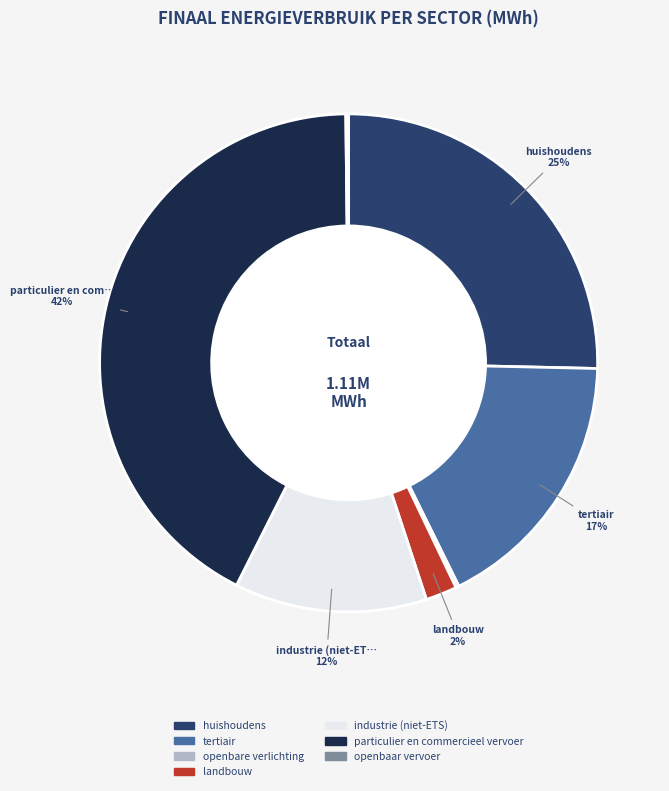

To the nearest percent, what is the average slice percentage?

14%